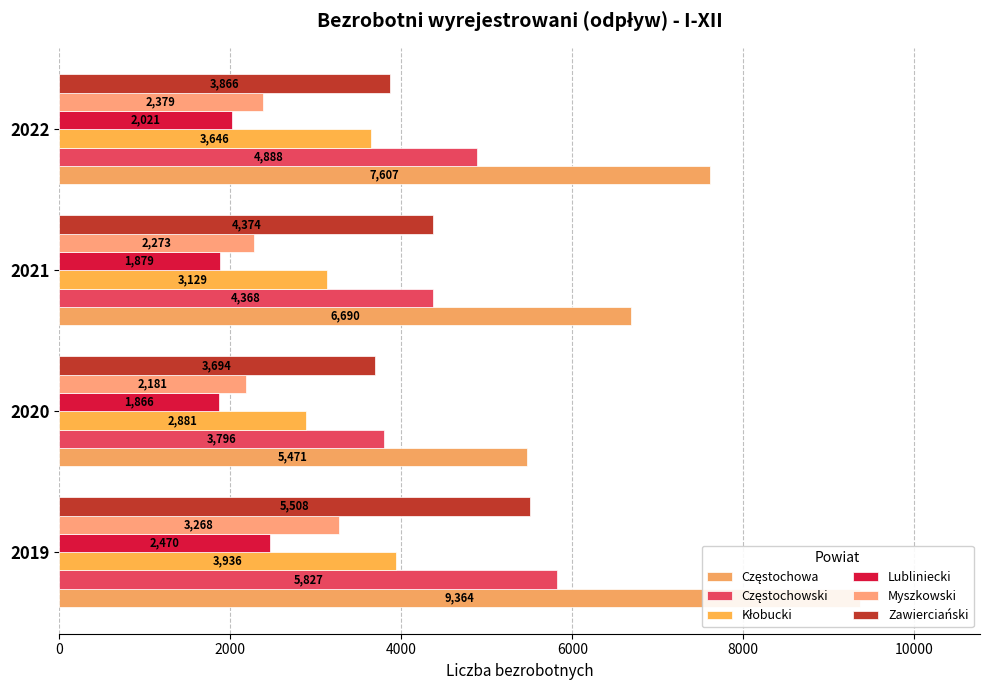

How many bars are there in each group?

6